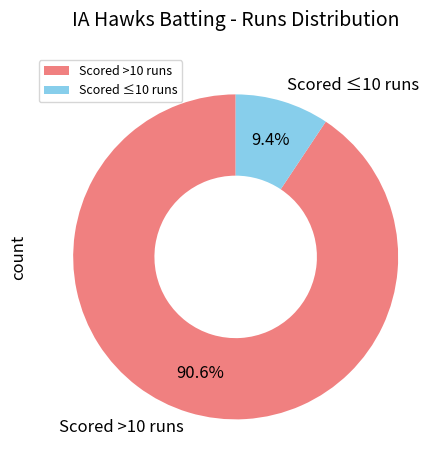

Count the number of slices in the pie.

2